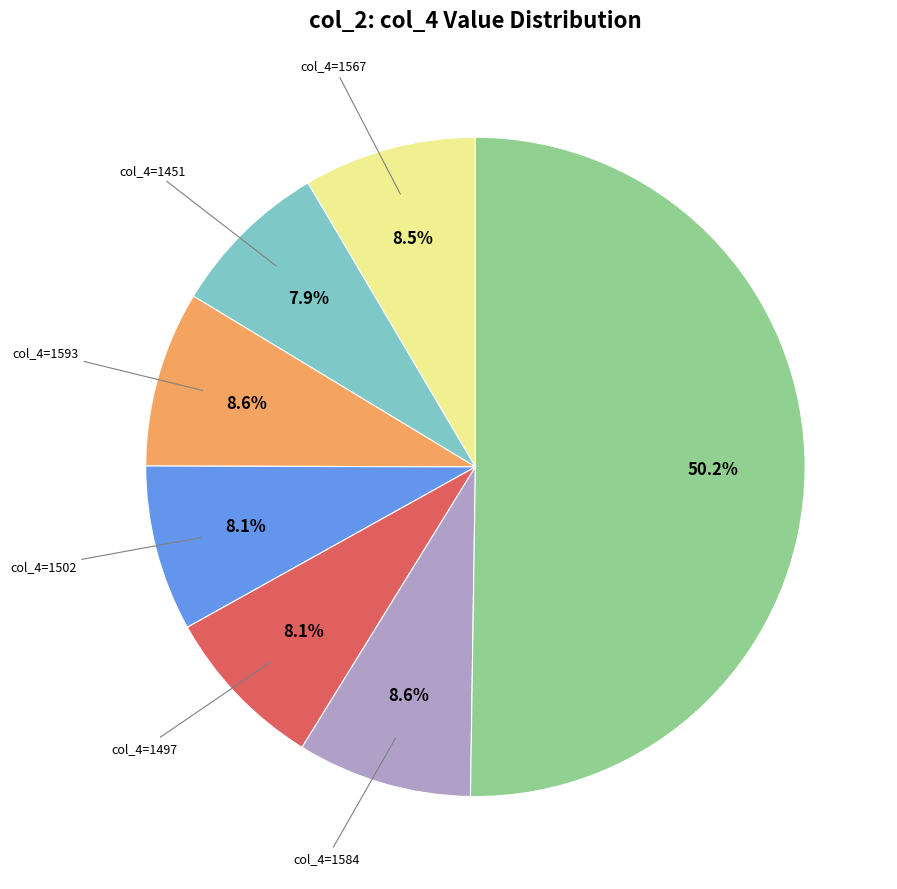

How many slices are in this pie chart?

7